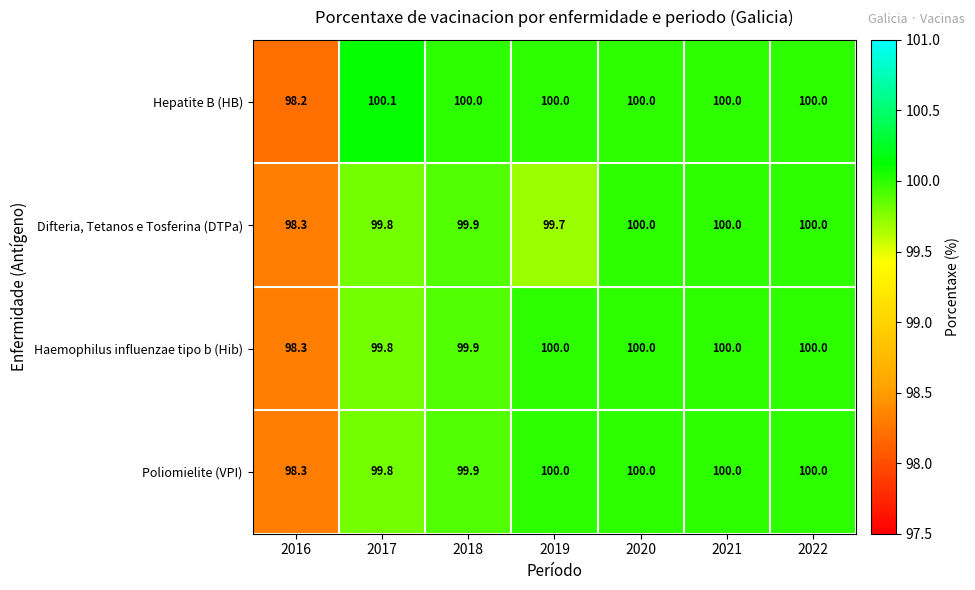

What is the maximum value shown in the chart?

100.1